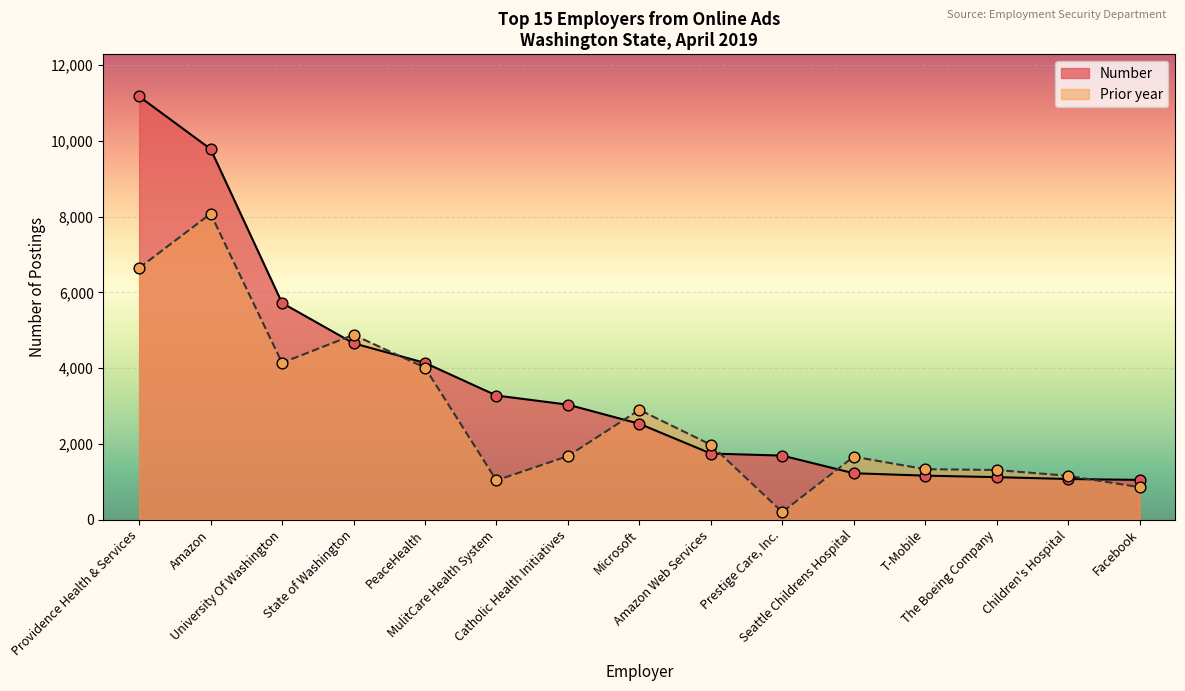

Which series has the largest Y range (max minus min)?

Number